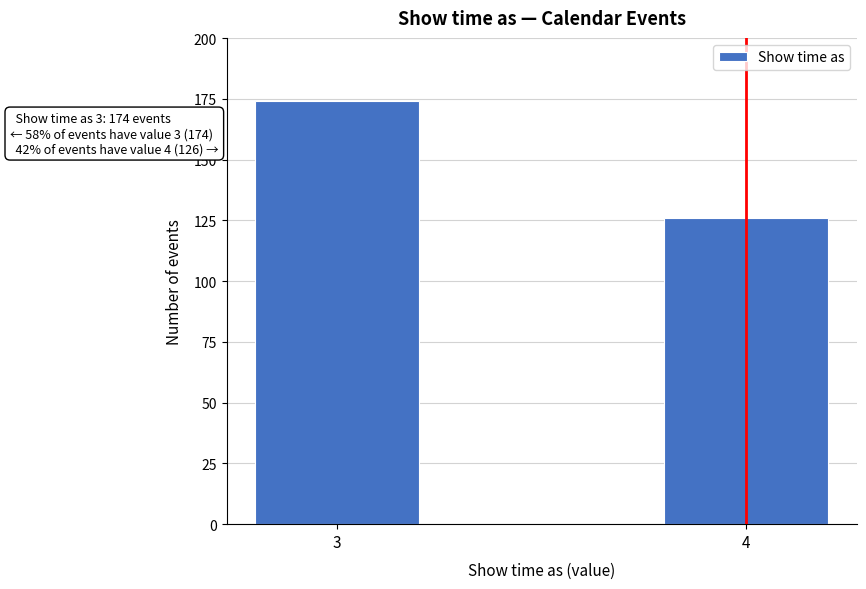

Reading right to left, what are all the values shown in this chart?

4=126	3=174